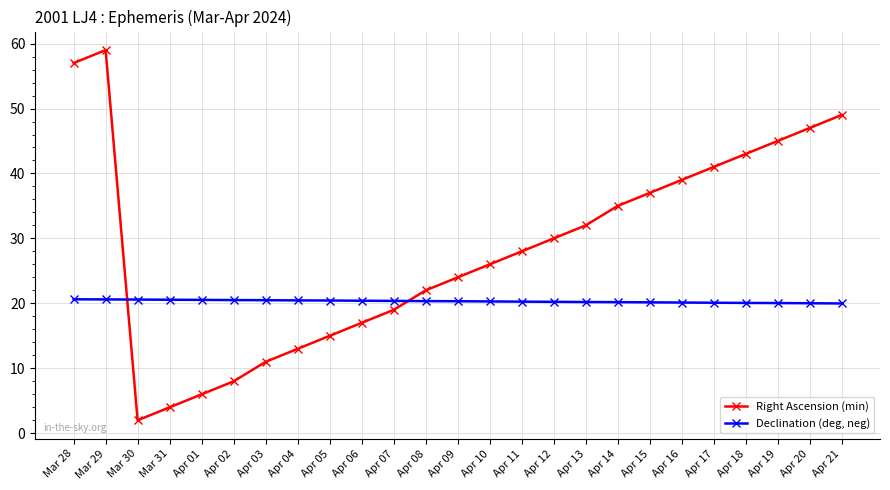

Which series changed the most between Mar 30 and Apr 17?

Right Ascension (min)